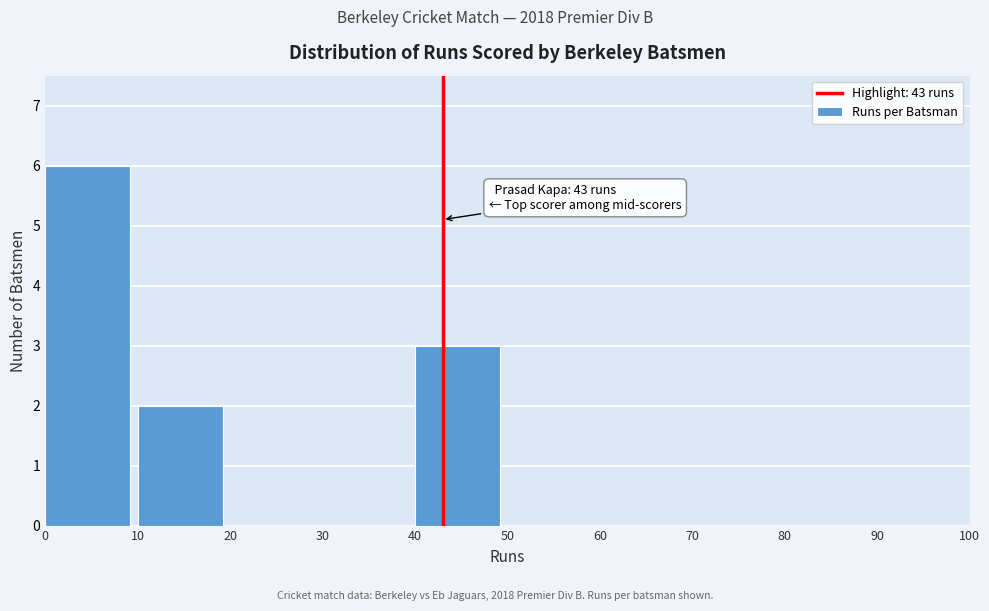

Which range on the x-axis has the tallest bar?

0 to 10